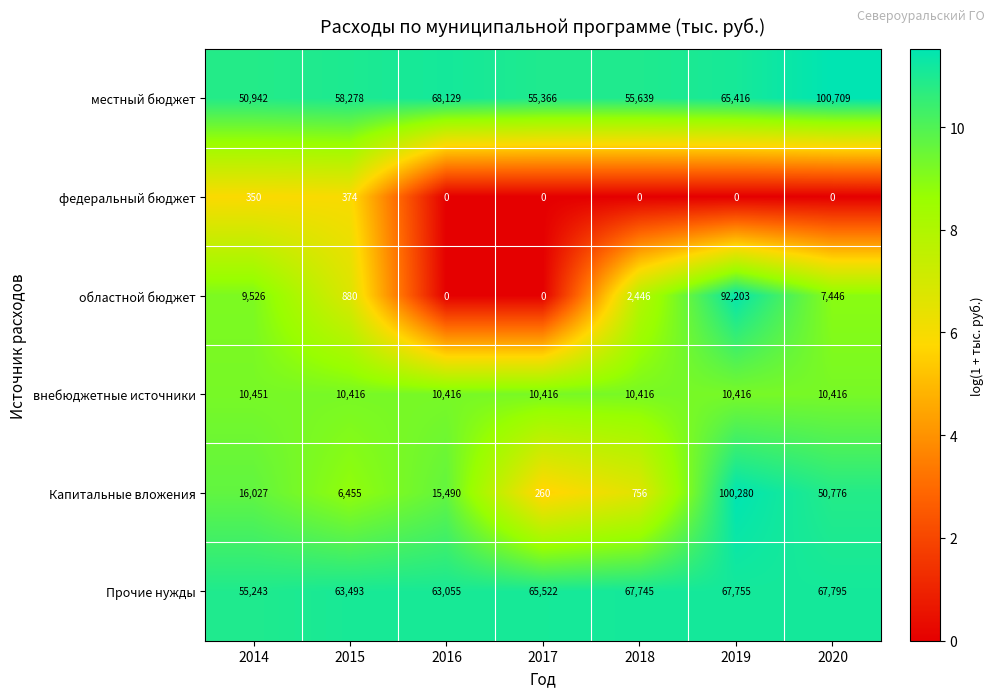

True or false: областной бюджет has a value of 1578 at 2018.

False